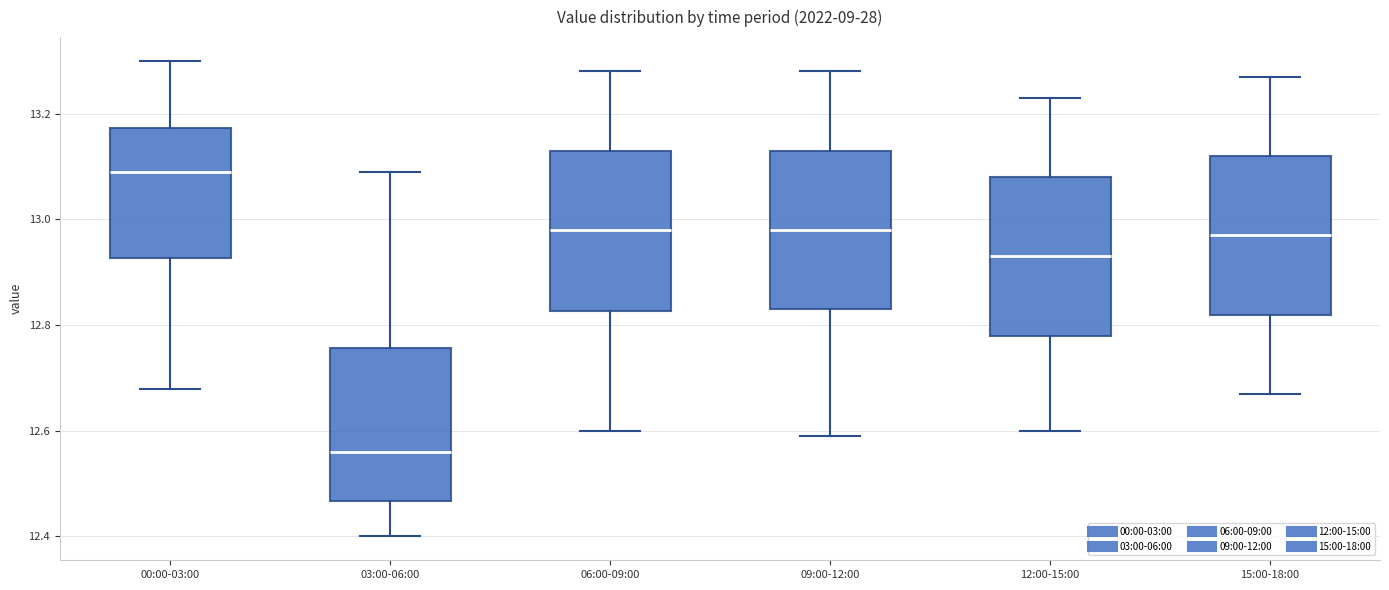

Which box's median line is the lowest?

03:00-06:00